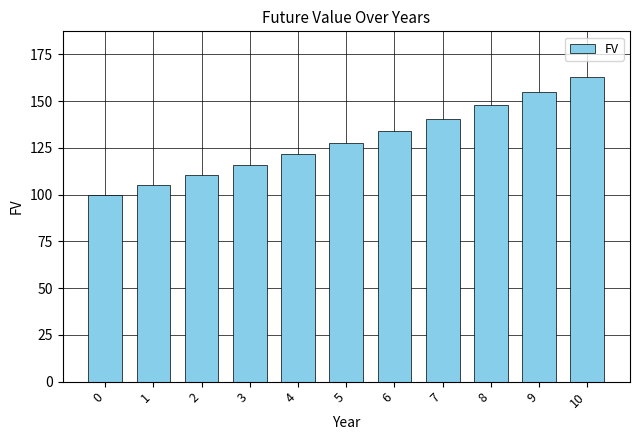

What is the change in value from 2 to 10?

+52.6